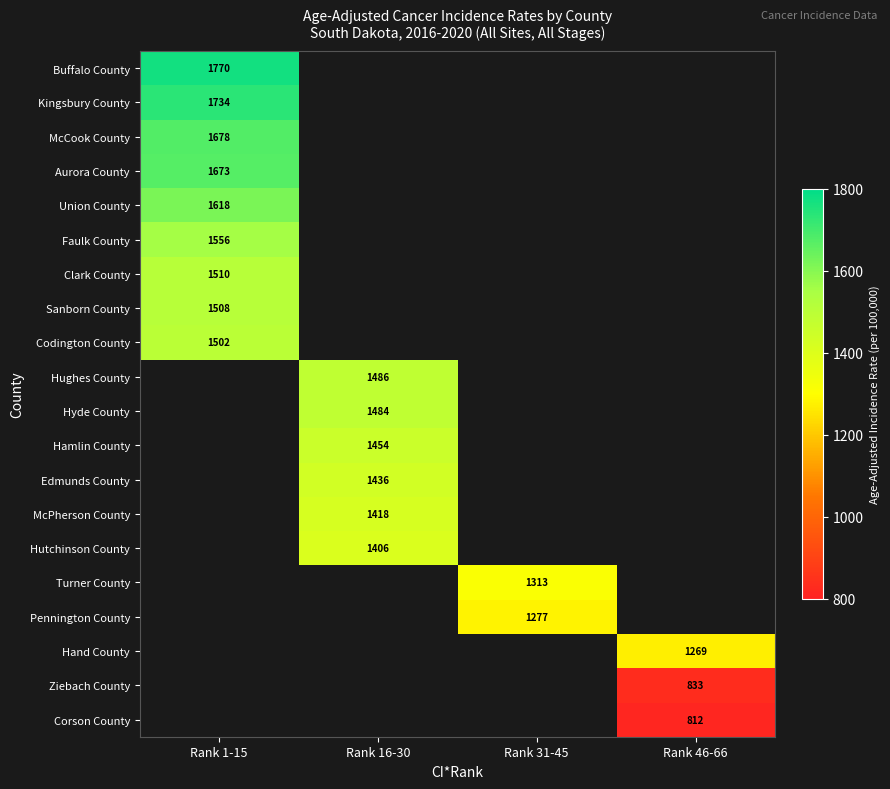

True or false: Ziebach County has a value of 1441 at Rank 46-66.

False